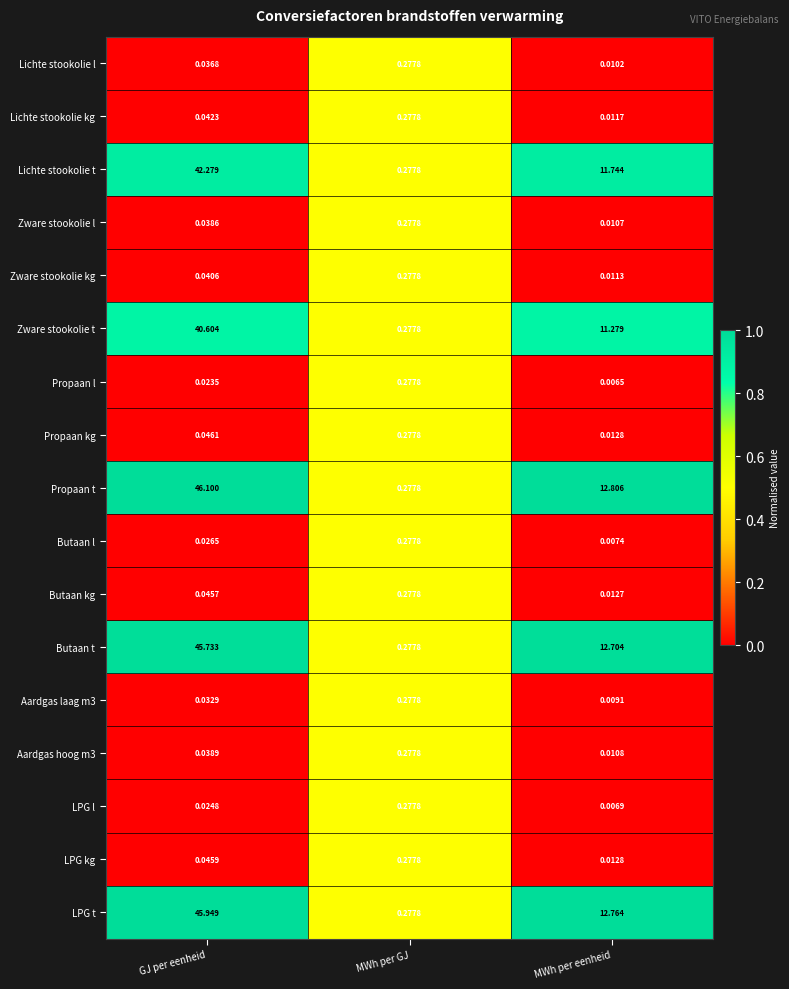

Is the value of Zware stookolie kg at MWh per eenheid greater than the value of Butaan l at MWh per GJ?

No